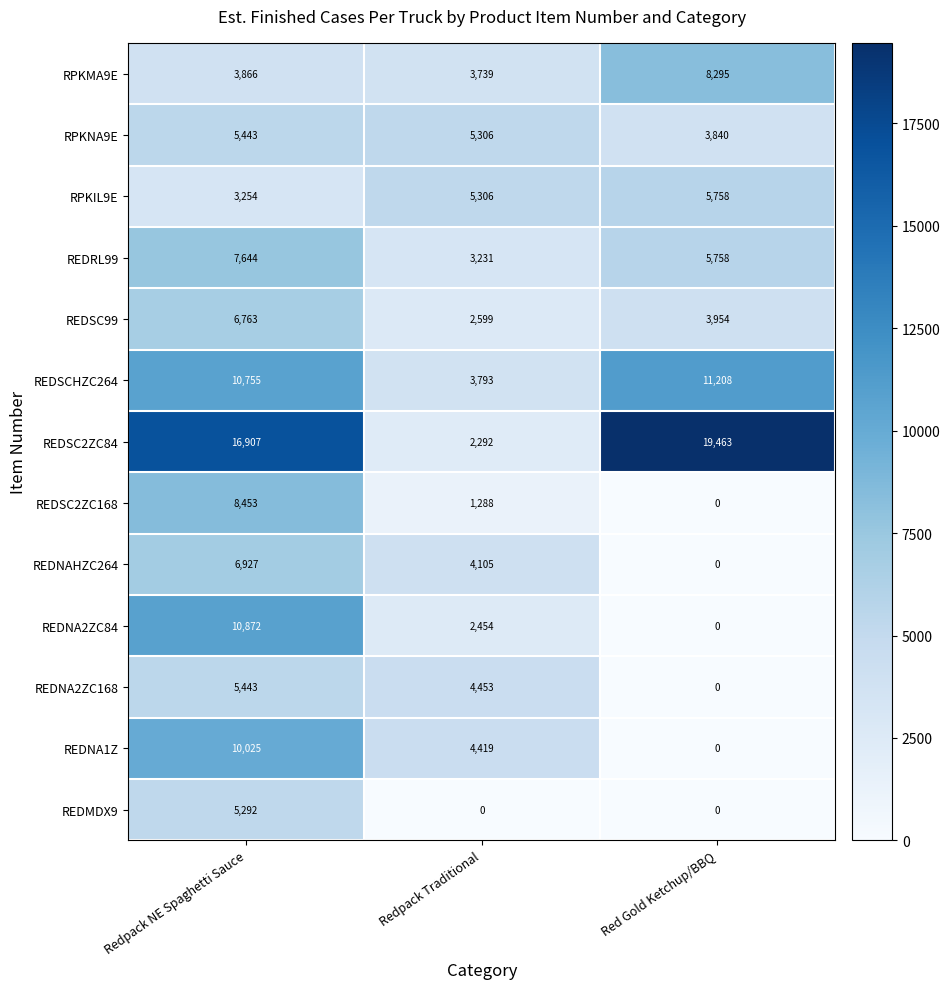

What is the greatest value displayed?

19463